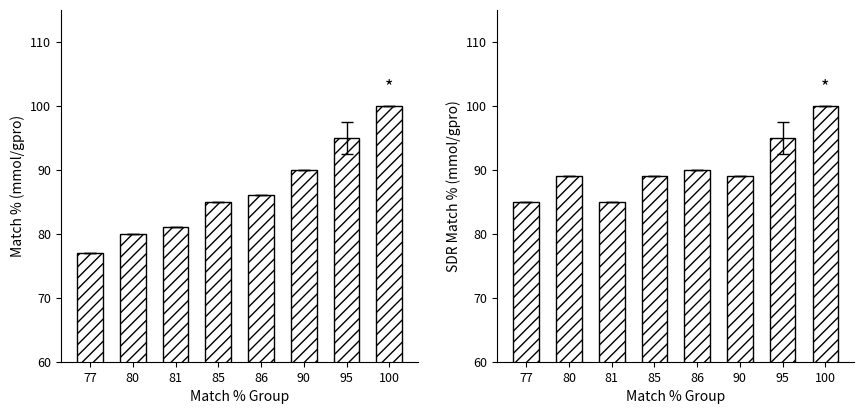

Between 85 and 95, which series saw the biggest shift?

Match %